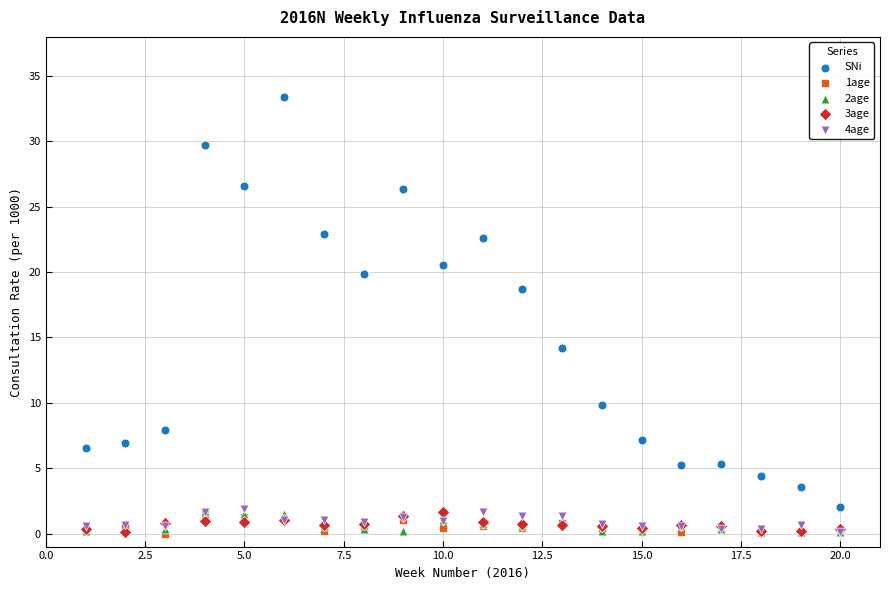

Which series has the widest spread of Y values?

SNi